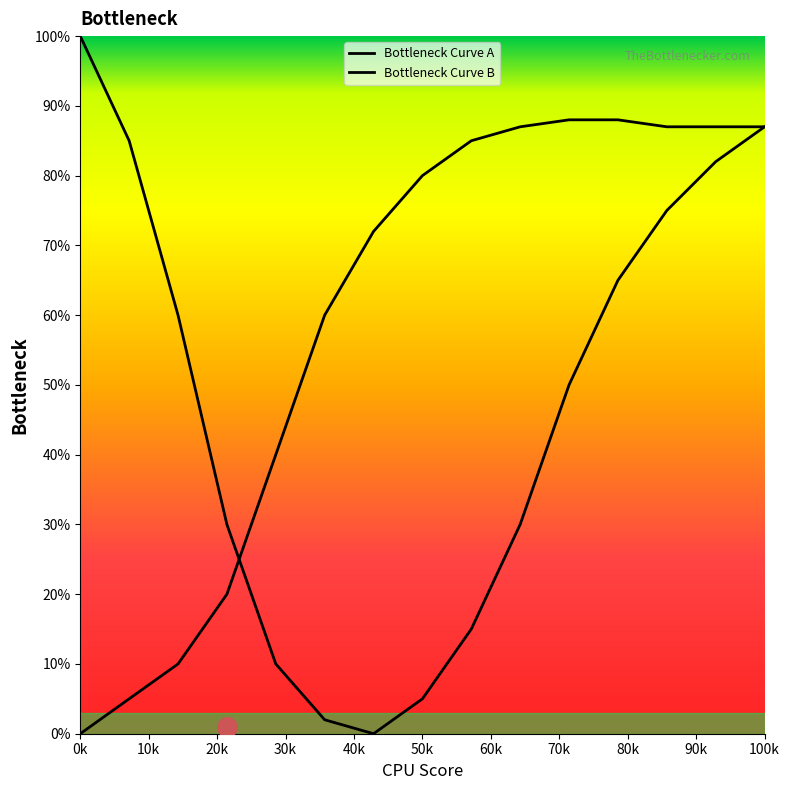

True or false: Bottleneck Curve B has more than 2 interior local peaks.

False